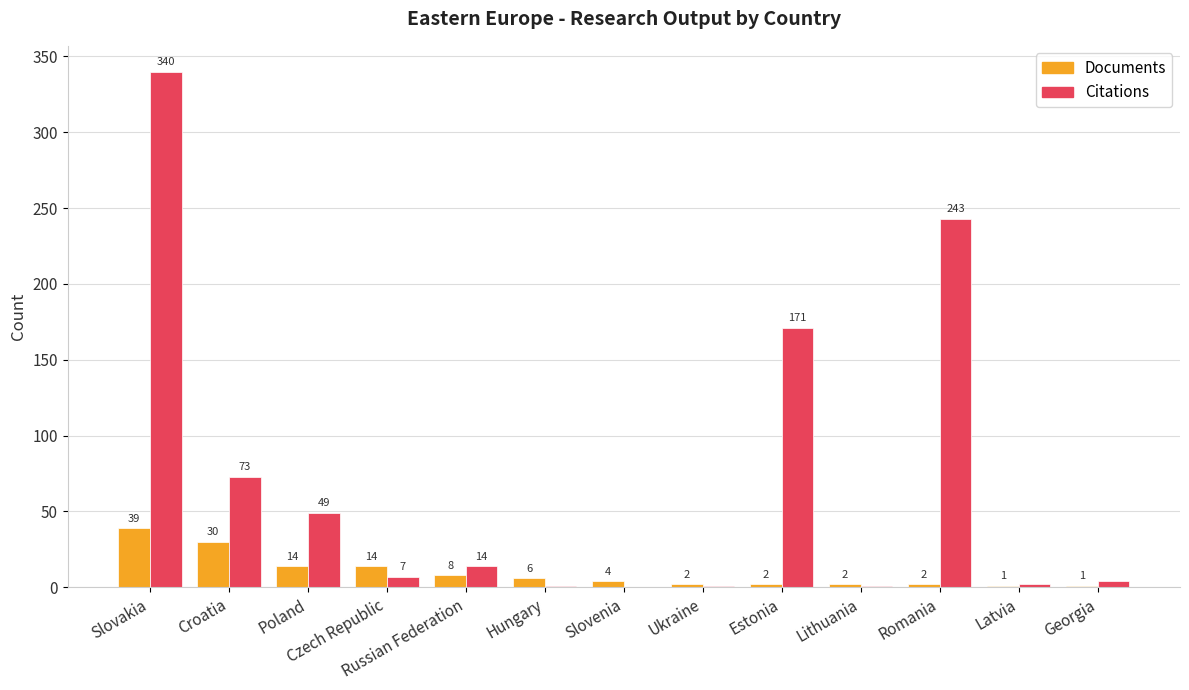

Between Poland and Slovenia, which series saw the biggest shift?

Citations